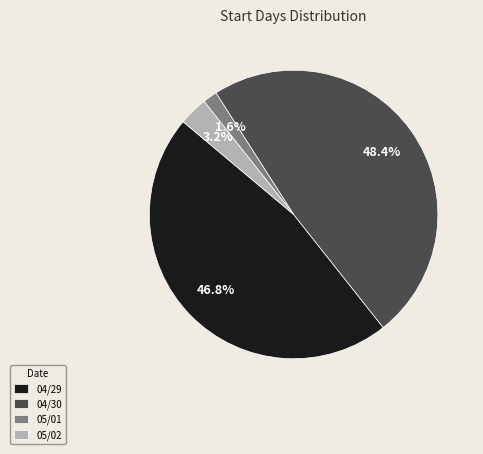

Which category has the biggest portion of the pie?

04/30